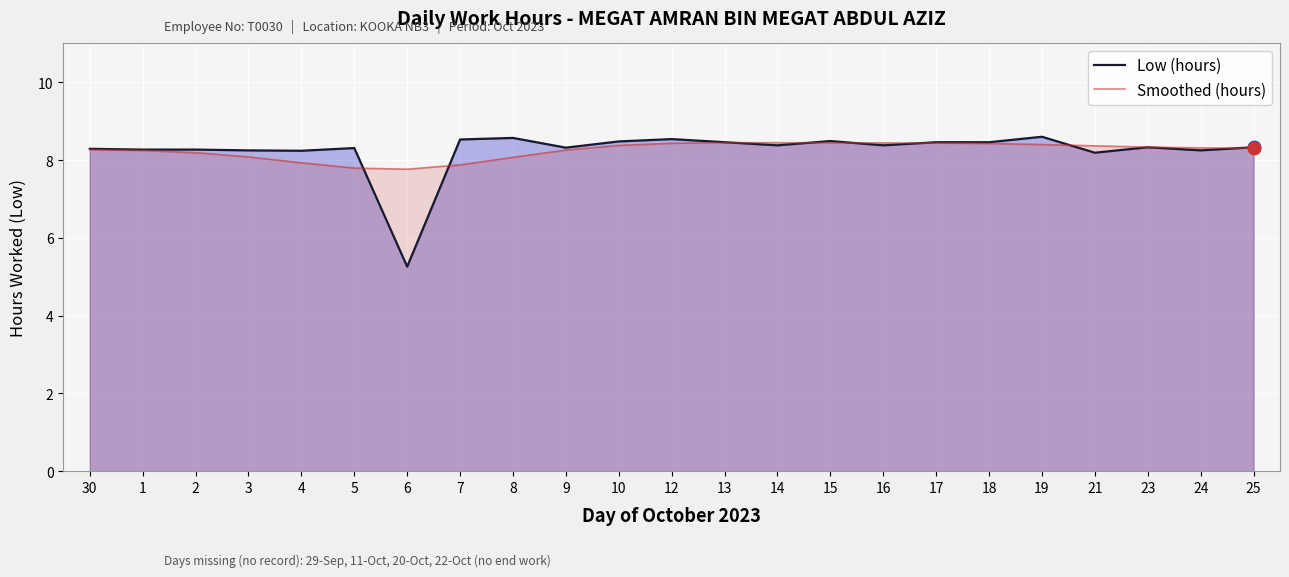

At how many categories does at least one series exceed 6?

23